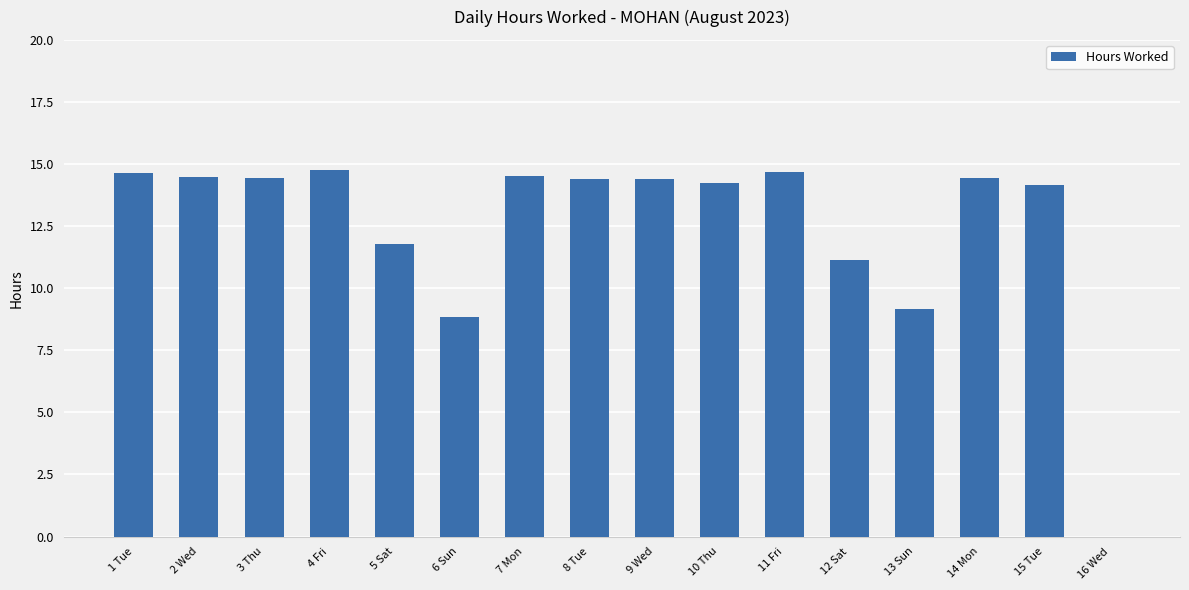

Is it true that the value at 8 Tue is 9.3?

False